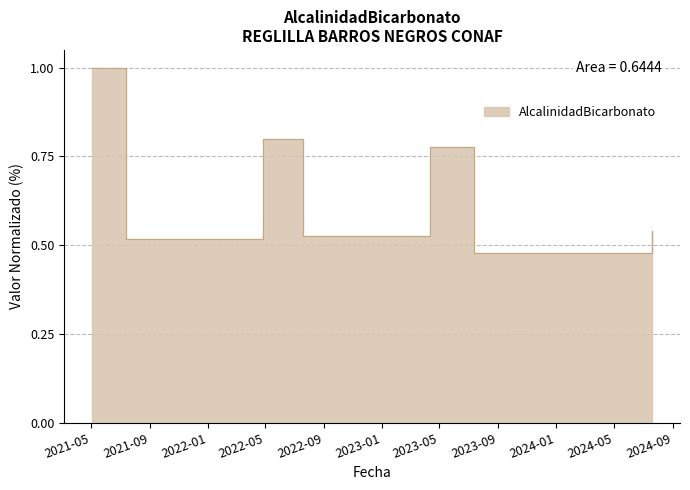

Which has a higher value, 2021-05-04 or 2022-07-20?

2021-05-04